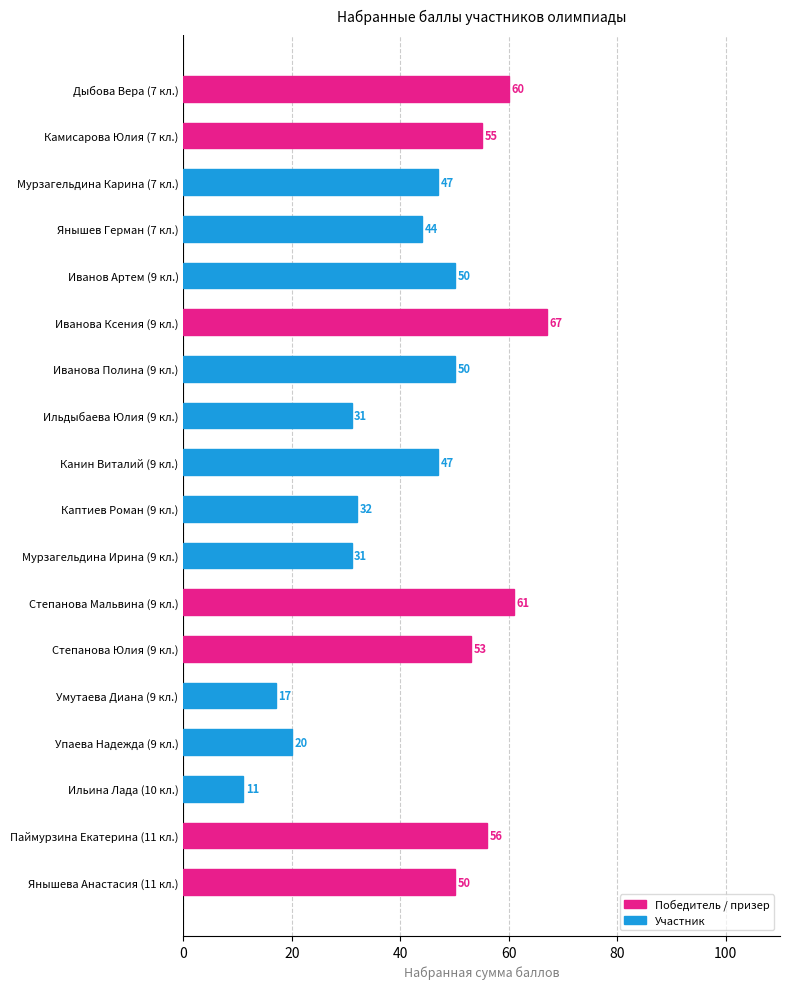

The chart shows a value of 73 at Канин Виталий (9 кл.). True or false?

False